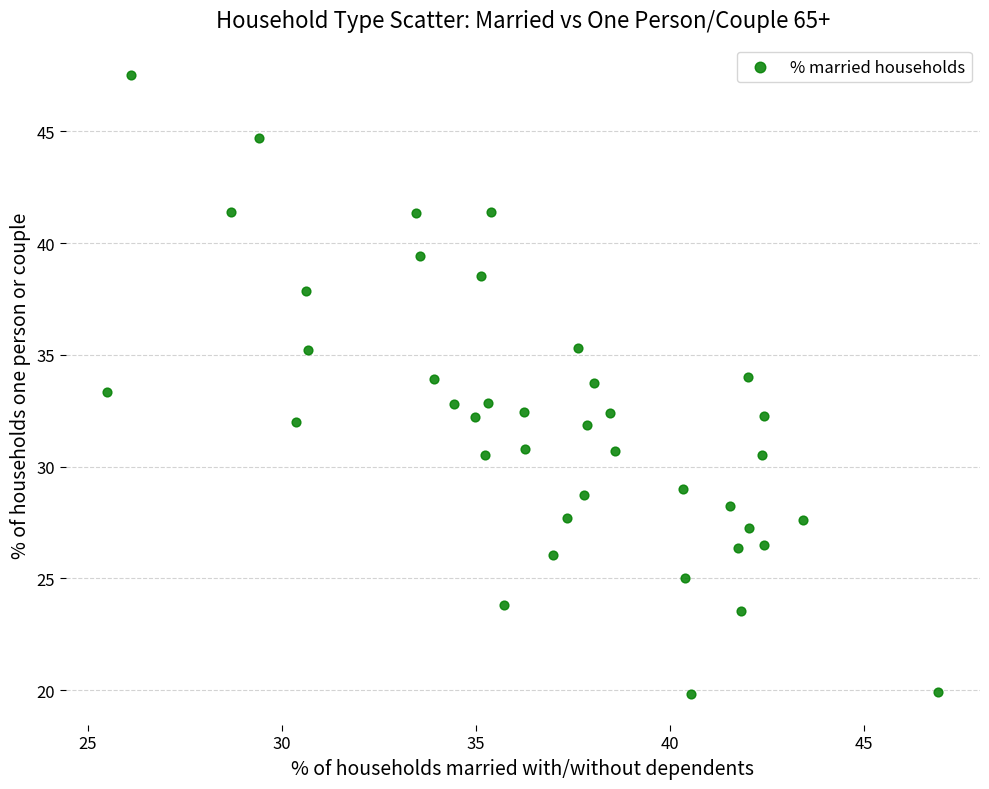

What is the range of X values (max minus min)?

21.4